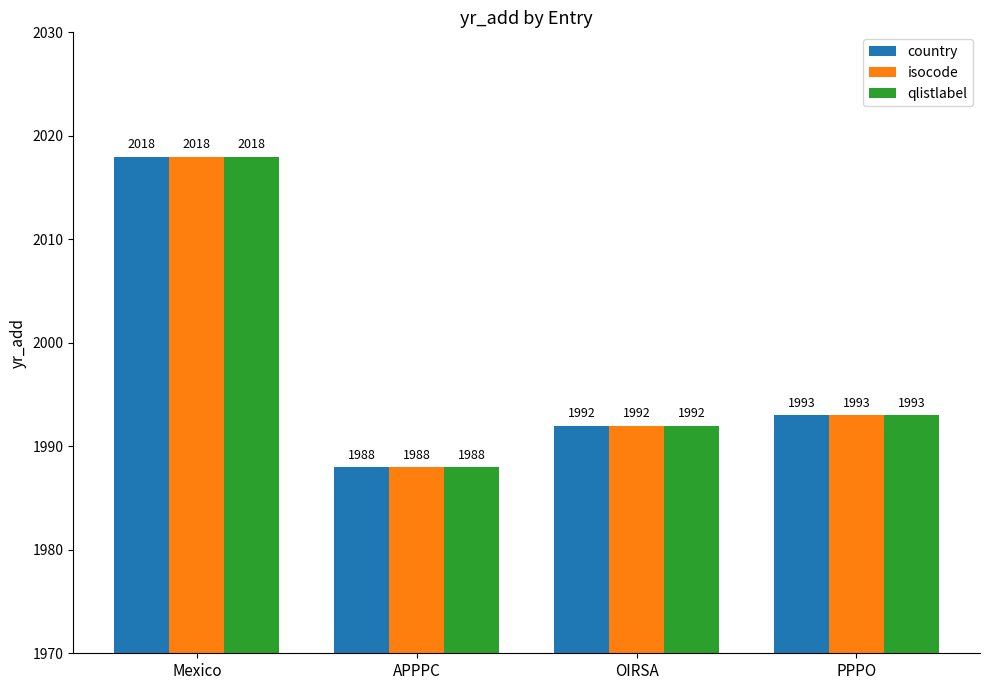

Does the chart contain stacked bars?

No